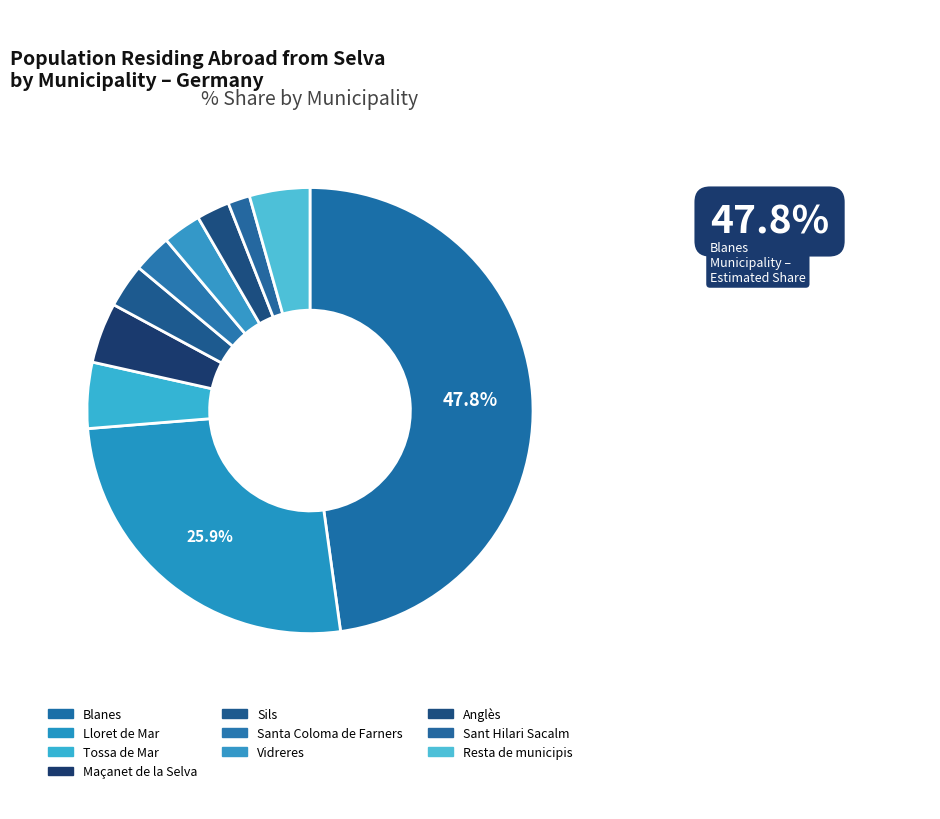

Is it true that Vidreres is 1% of the pie?

False